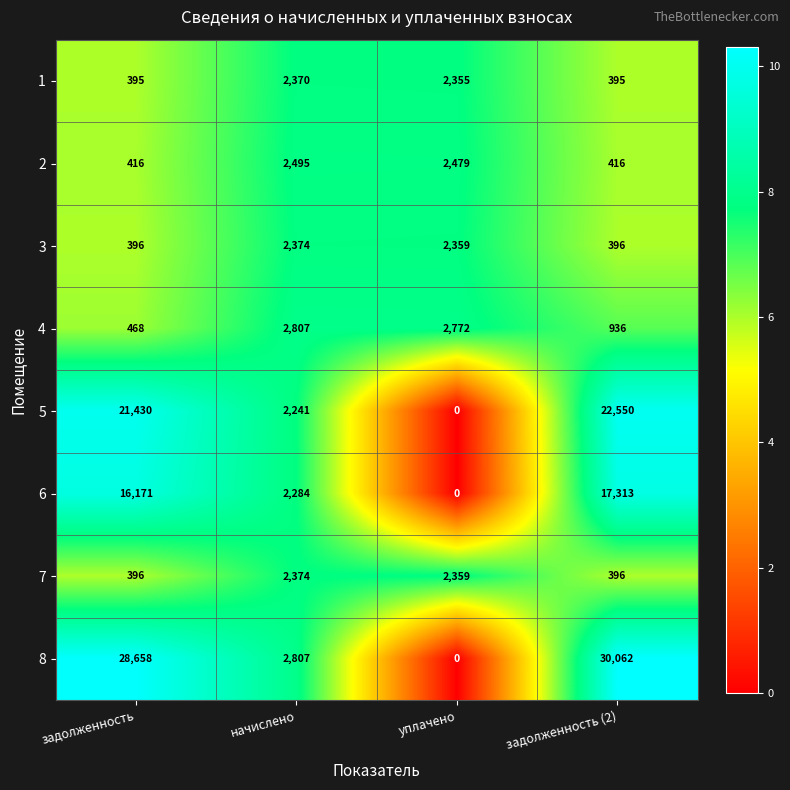

List the labels in order of 6 value, largest first.

задолженность (2), задолженность, начислено, уплачено